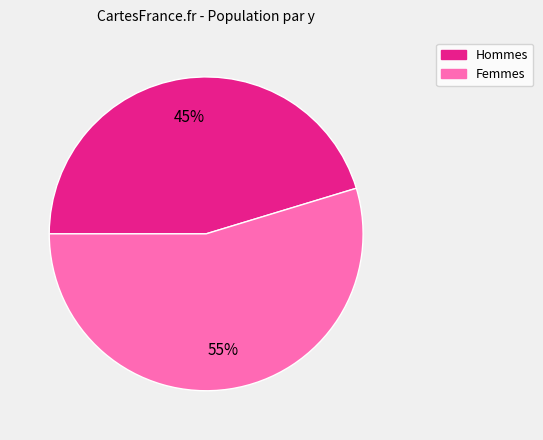

Is there a majority slice in this chart?

Yes